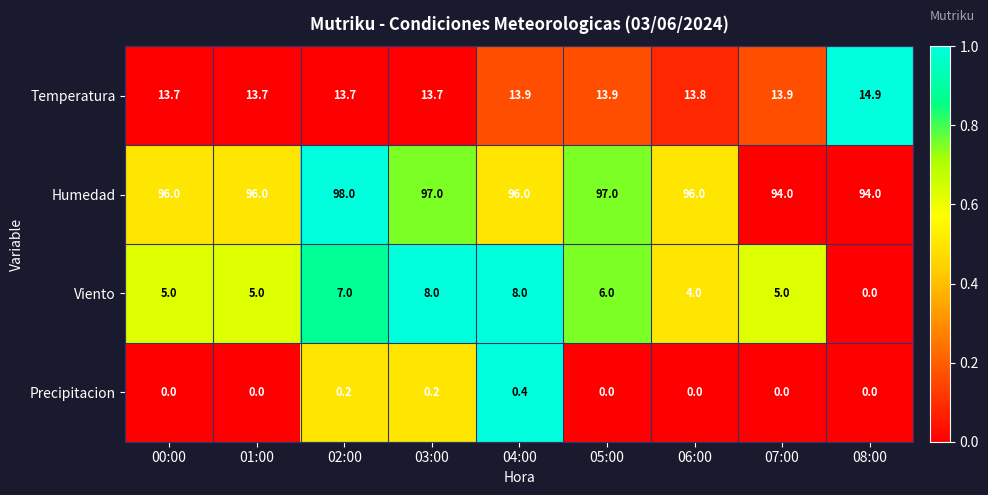

Is it true that Humedad equals 96.0 at 01:00?

True